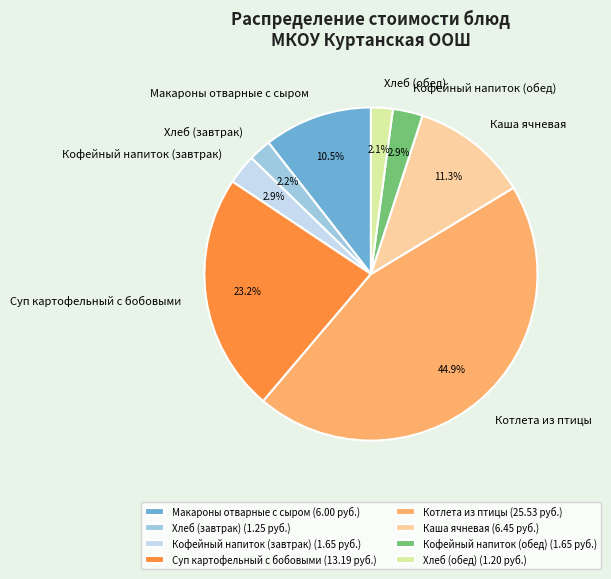

Approximately how many times larger is the value at Котлета из птицы compared to Суп картофельный с бобовыми?

1.9